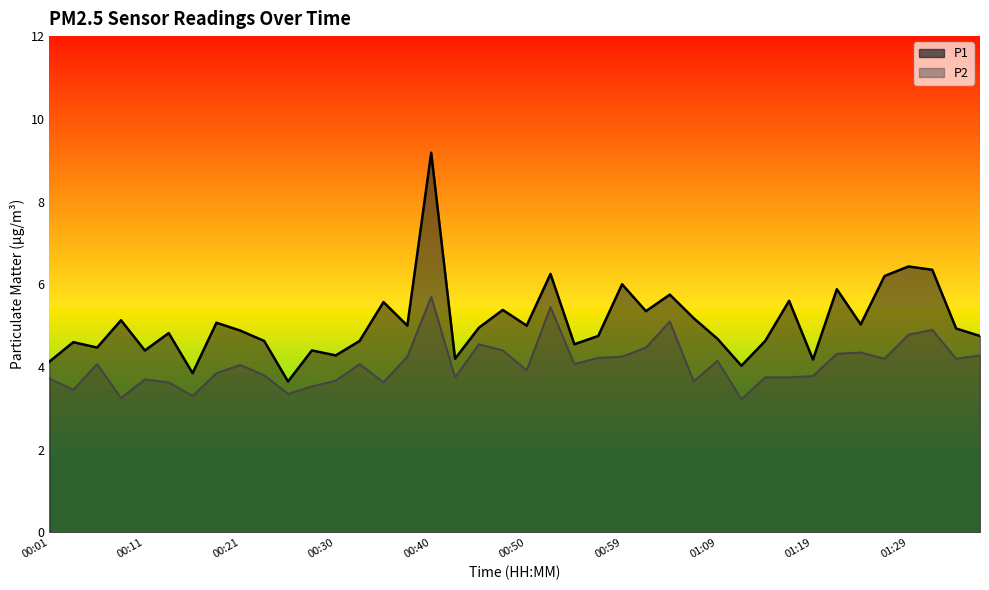

Which series has the largest total across all categories?

P1